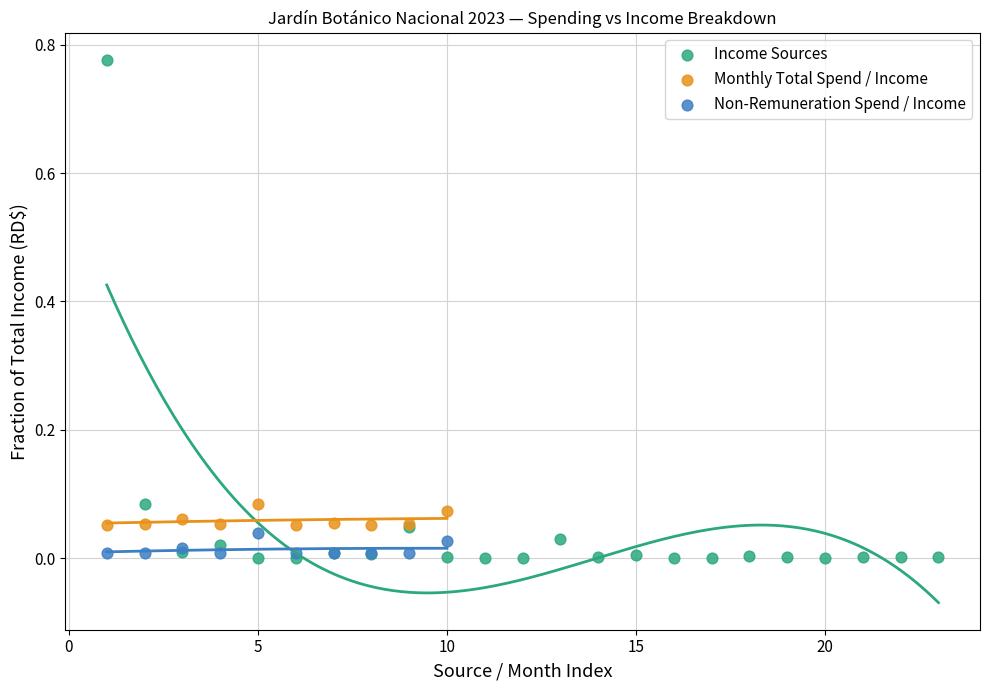

Which series has the widest spread of Y values?

Income Sources